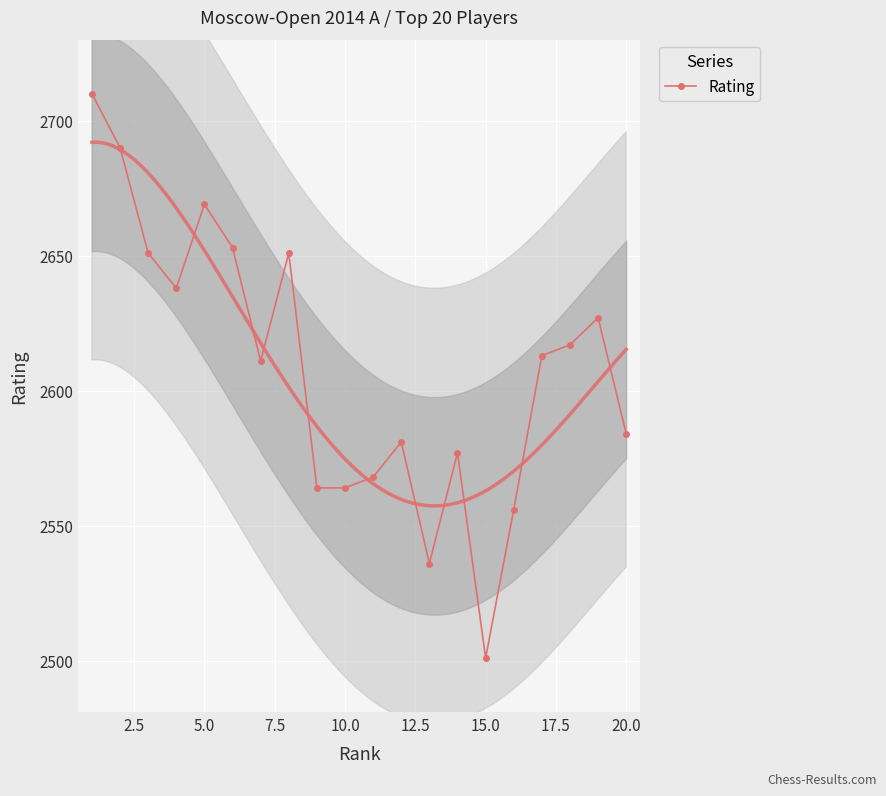

How many interior local peaks (higher than both neighbors) does the data have?

5